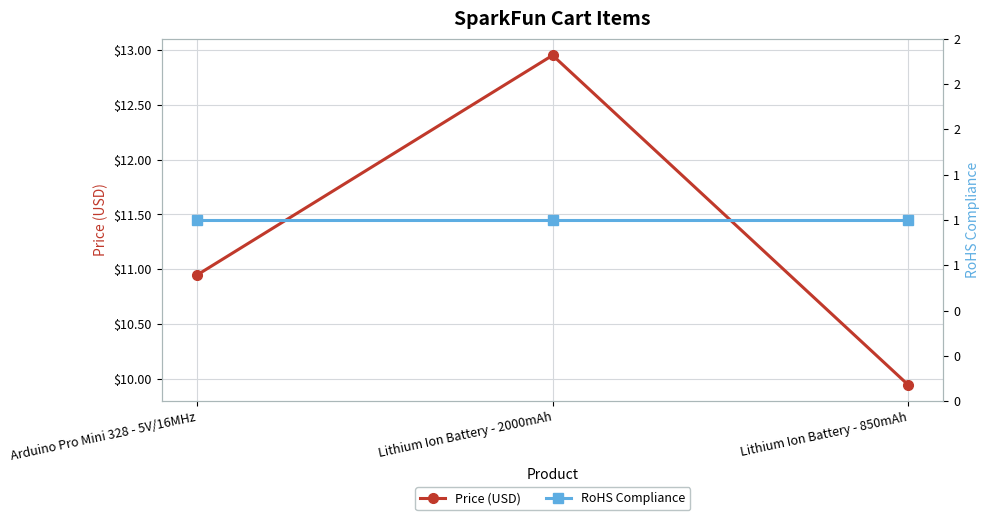

True or false: Price (USD) has a value of 12.9 at Lithium Ion Battery - 2000mAh.

True